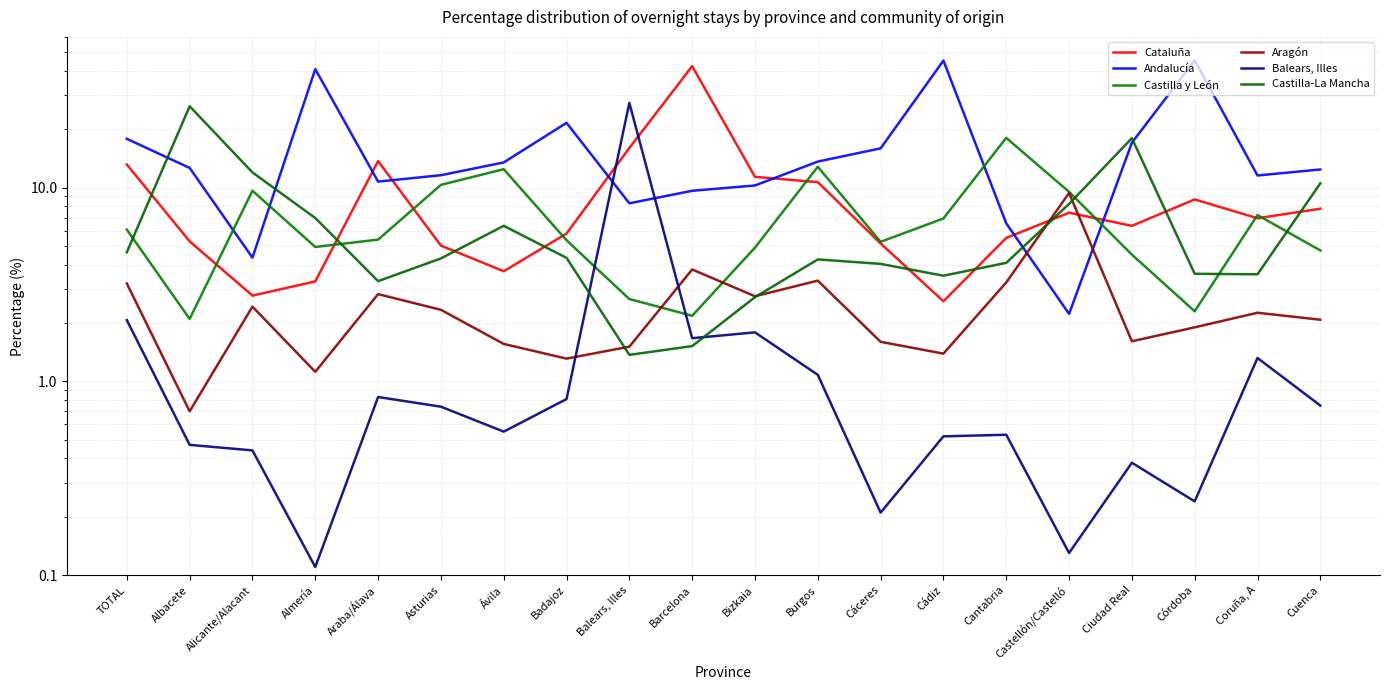

What is the average value of the Aragón series?

2.5